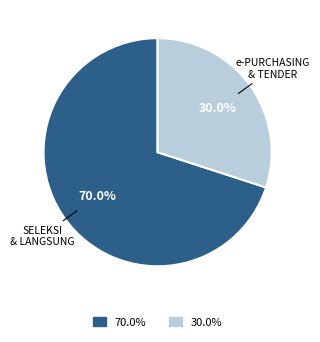

How much of the chart is everything except e-PURCHASING & TENDER?

70.0%